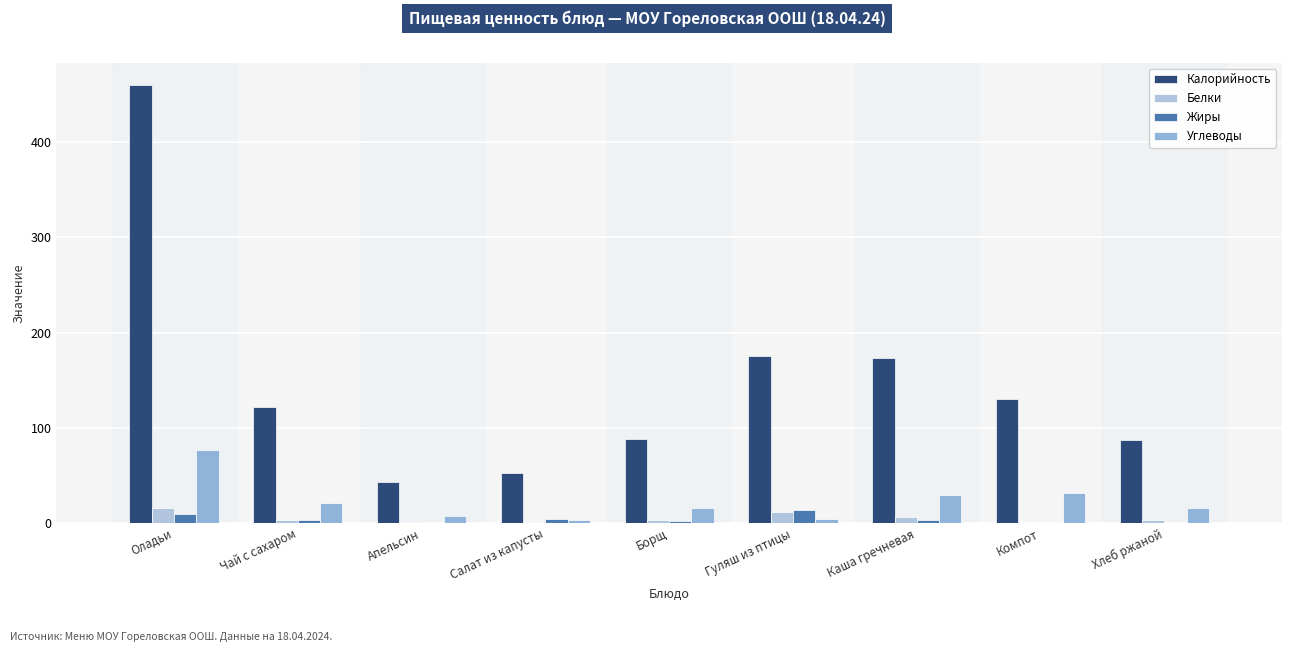

Read the Жиры value at Гуляш из птицы.

14.0